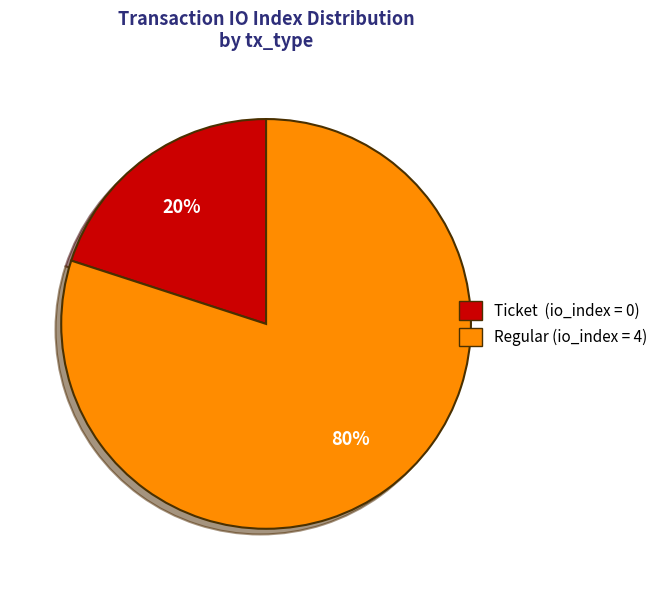

To the nearest percent, what is the difference between the largest and smallest slice percentages?

60%